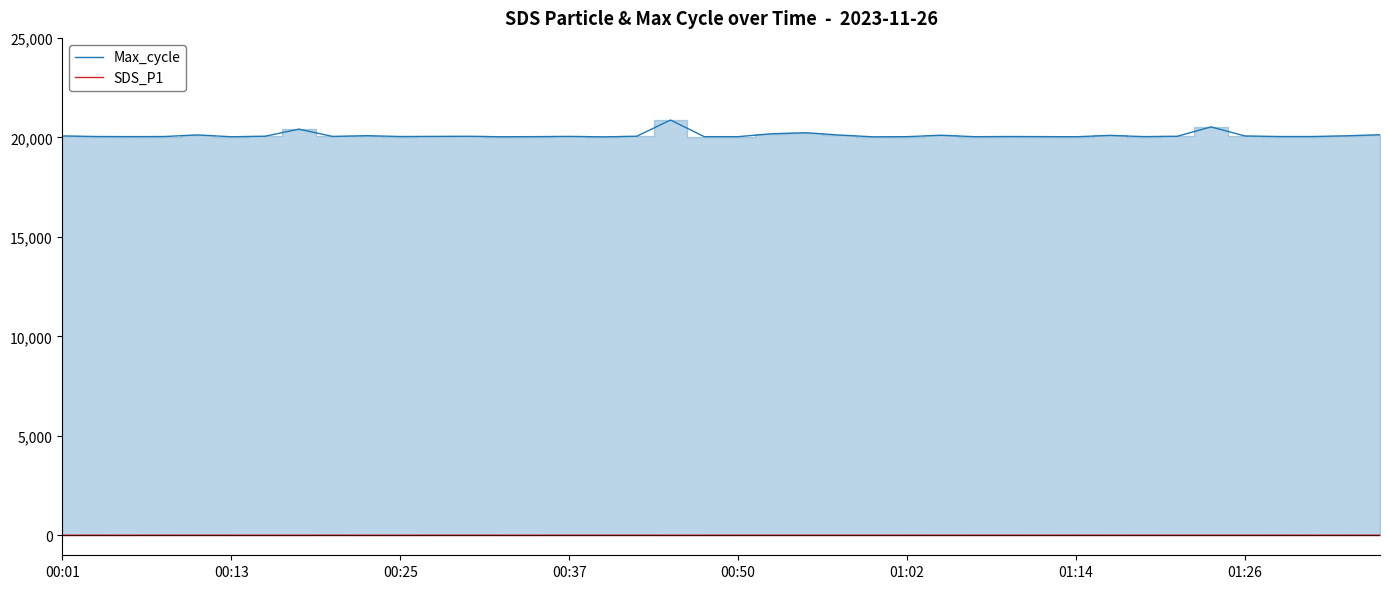

Rank the series by their average value, from lowest to highest.

SDS_P1, Max_cycle